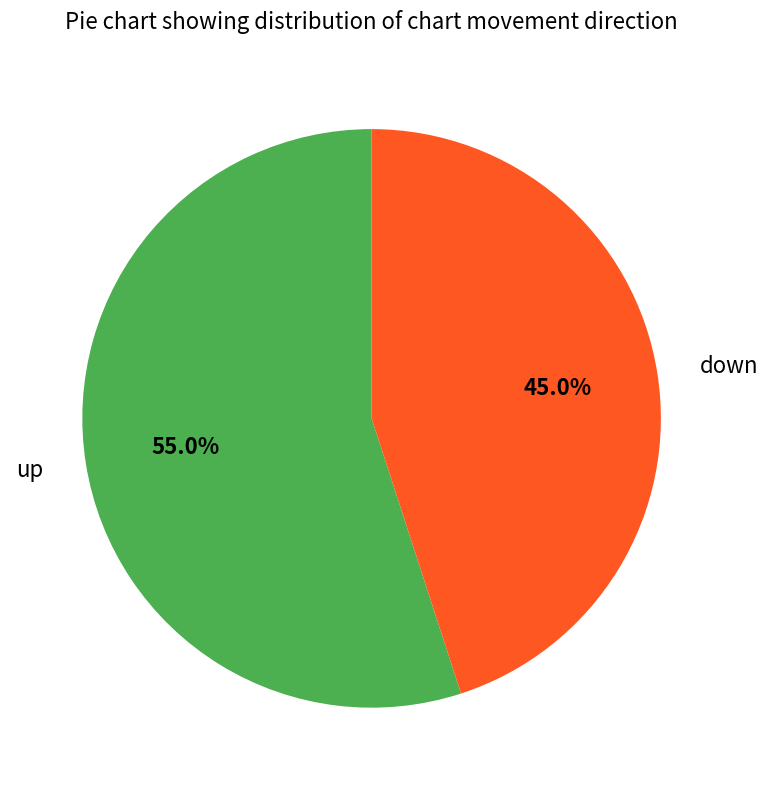

What percentage is the down slice, to the nearest percent?

45%